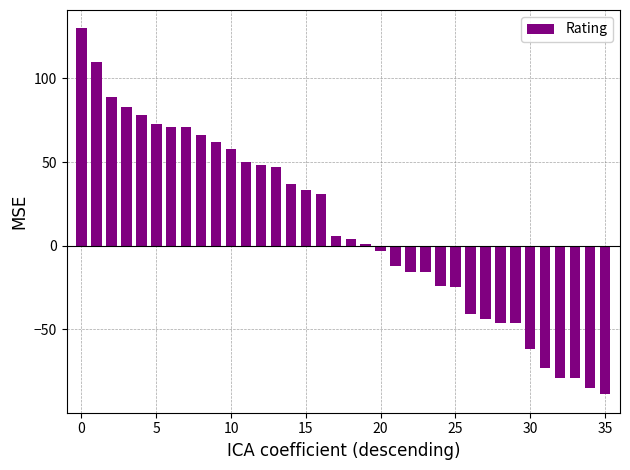

What is the smallest value displayed?

-89